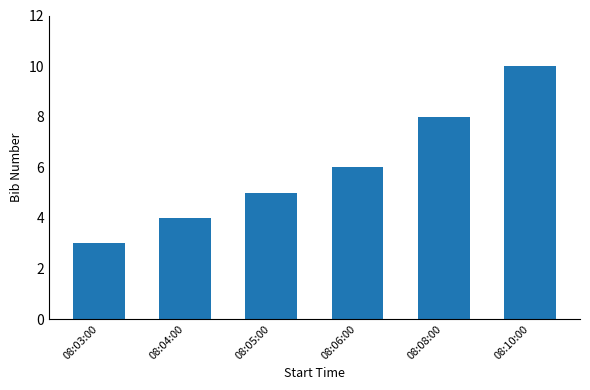

What is the greatest value displayed?

10